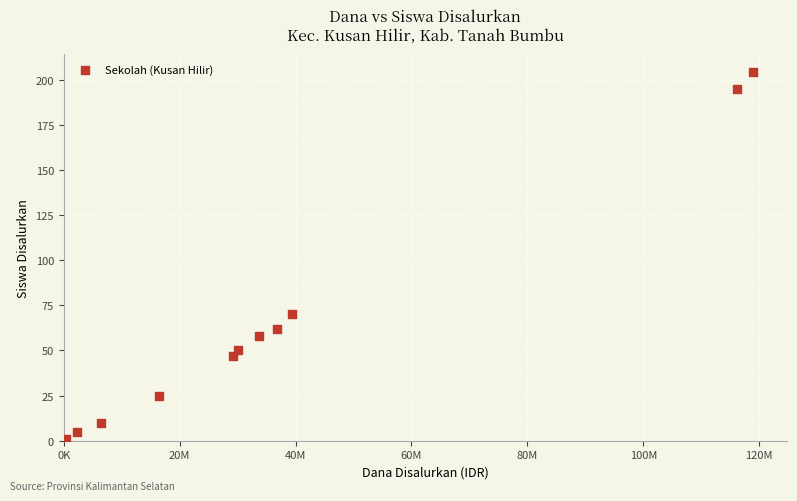

What Y value in the scatter plot is closest to 102?

70